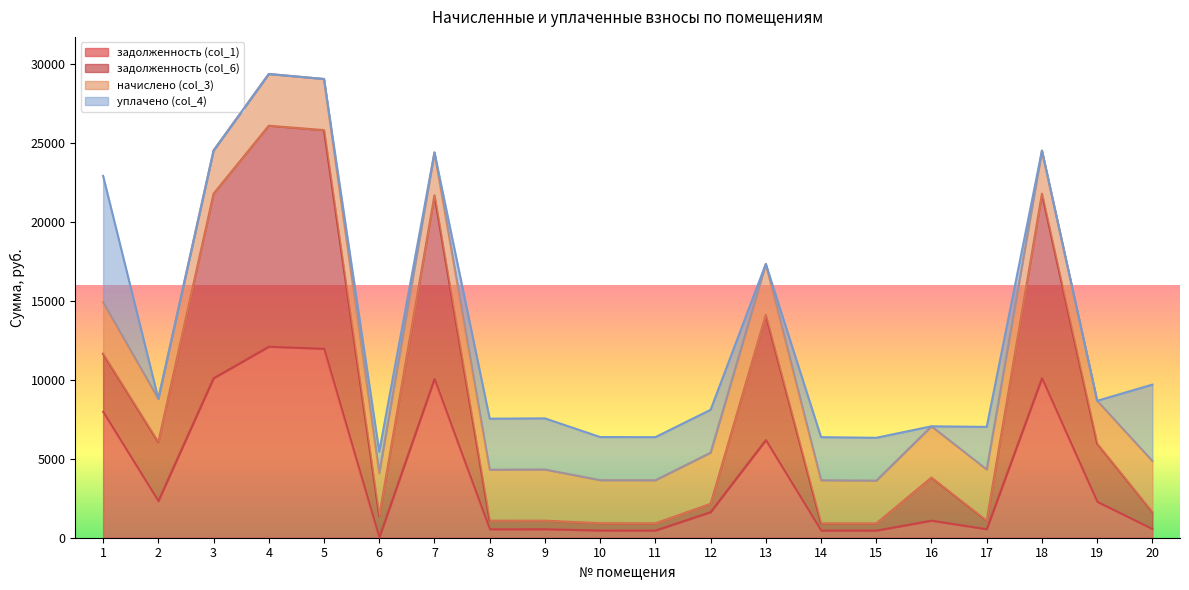

In задолженность (col_1), how many points are lower than both neighbors (excluding endpoints)?

6